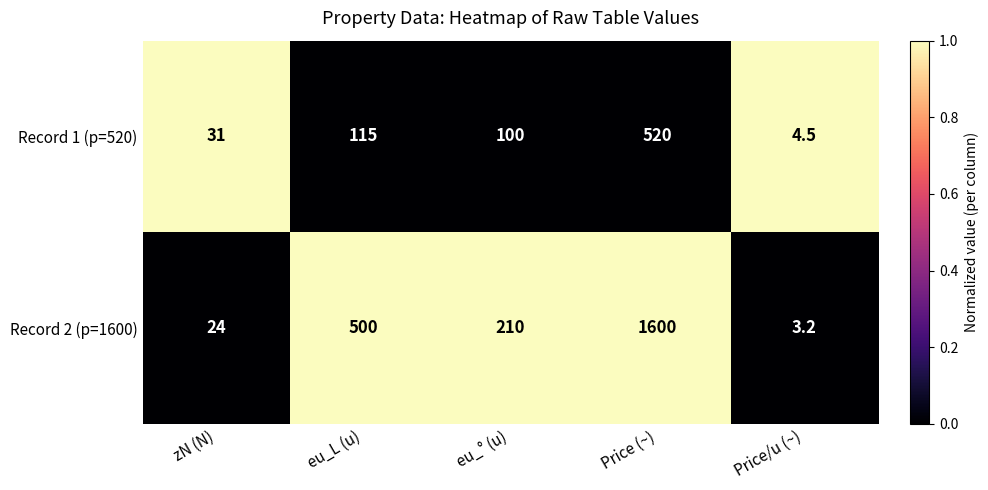

What is the total value across all series at eu_L (u)?

615.0